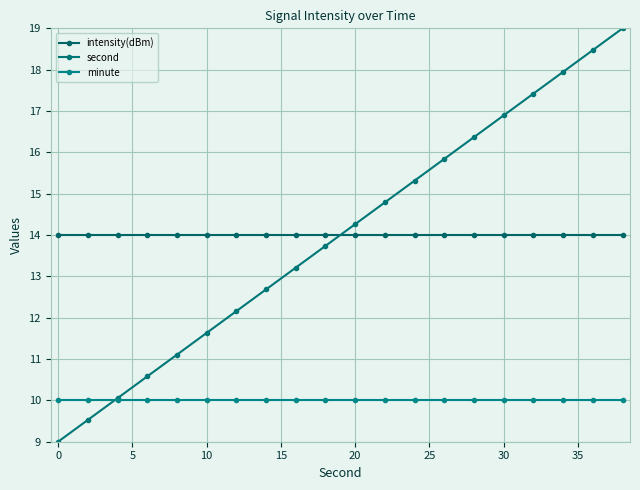

True or false: minute and intensity(dBm) cross at least once.

False